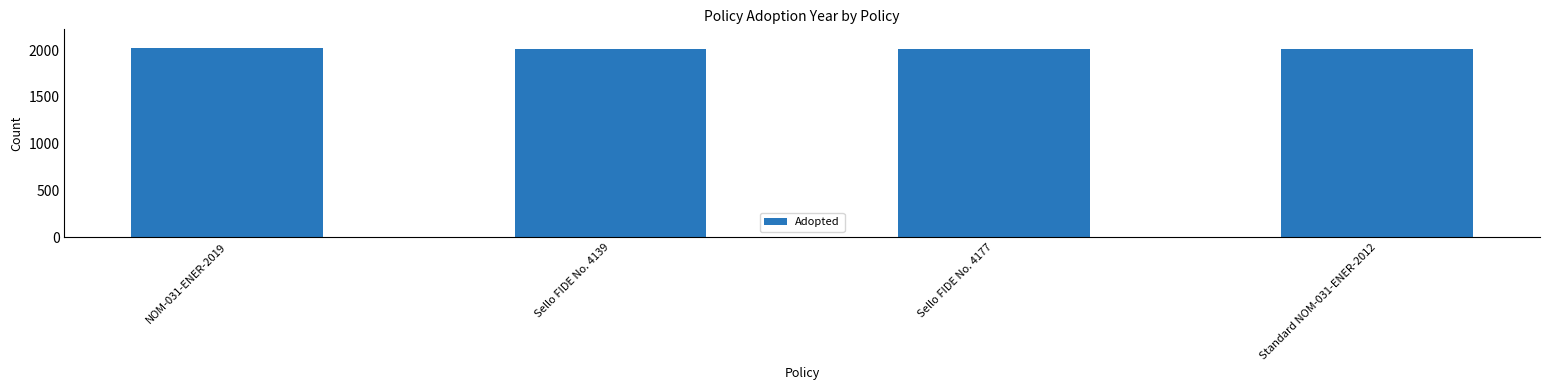

Count the number of data series in this chart.

1